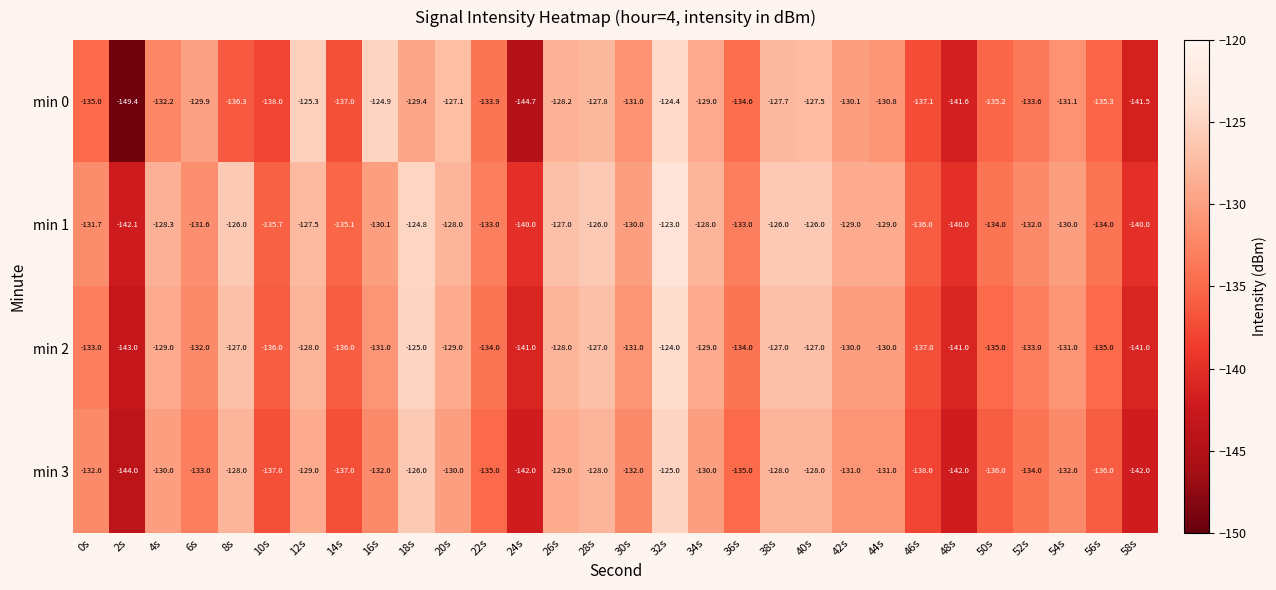

Rank the series at 50s from lowest to highest value.

min 3, min 0, min 2, min 1